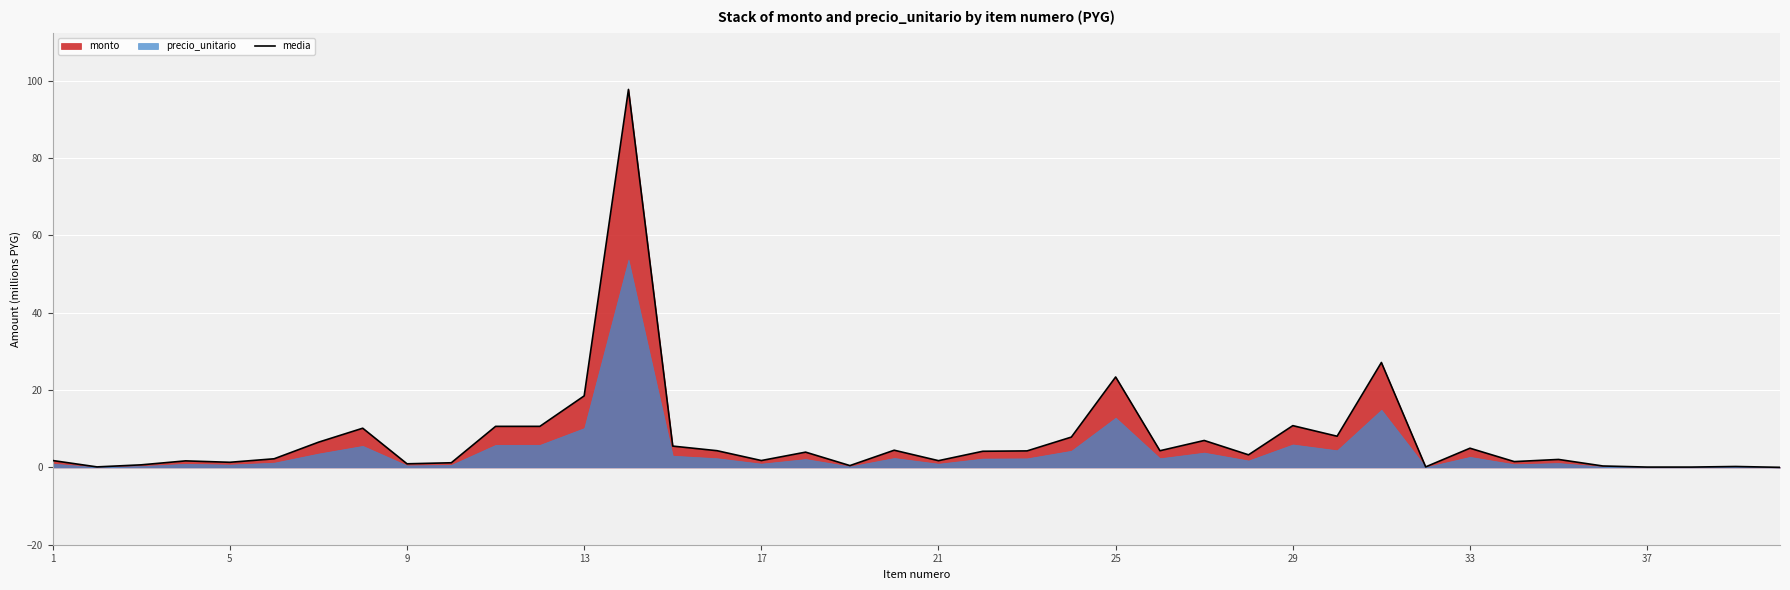

What is the value of the 2nd point from the left?

0.1